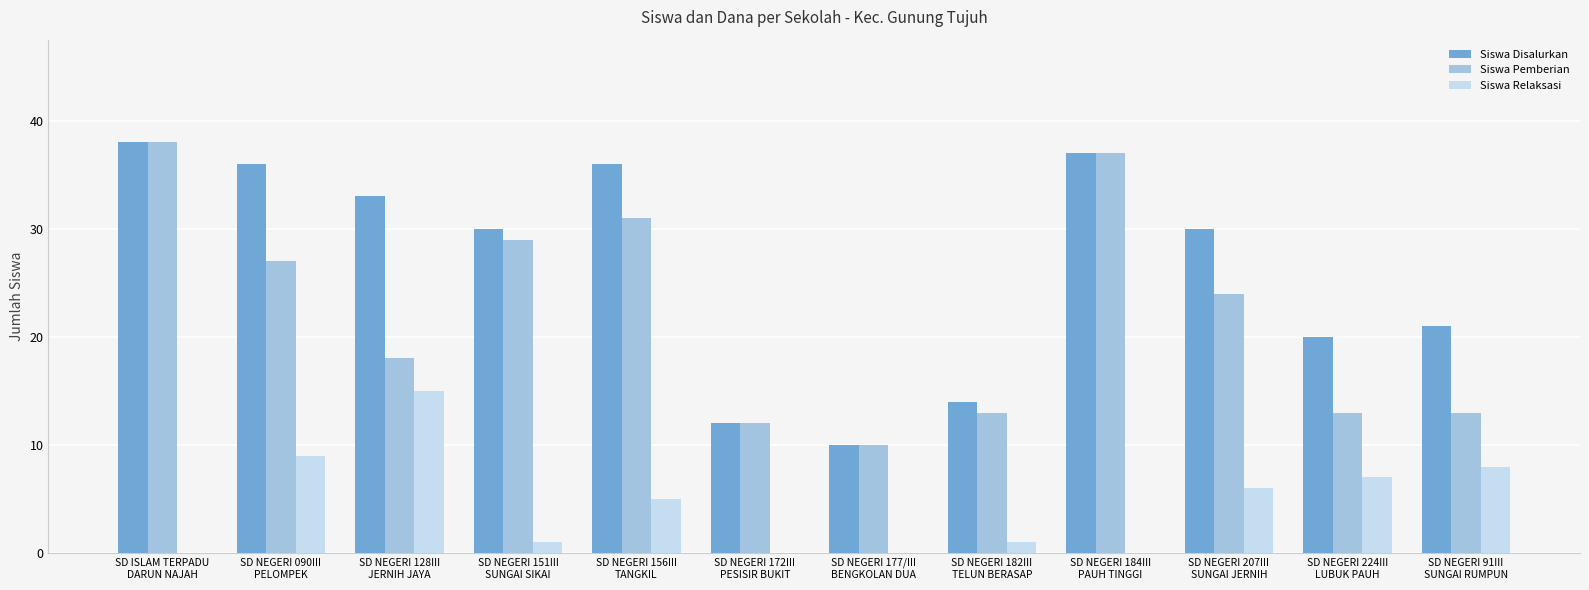

True or false: Siswa Disalurkan has a value of 21 at SD NEGERI 91III
SUNGAI RUMPUN.

True